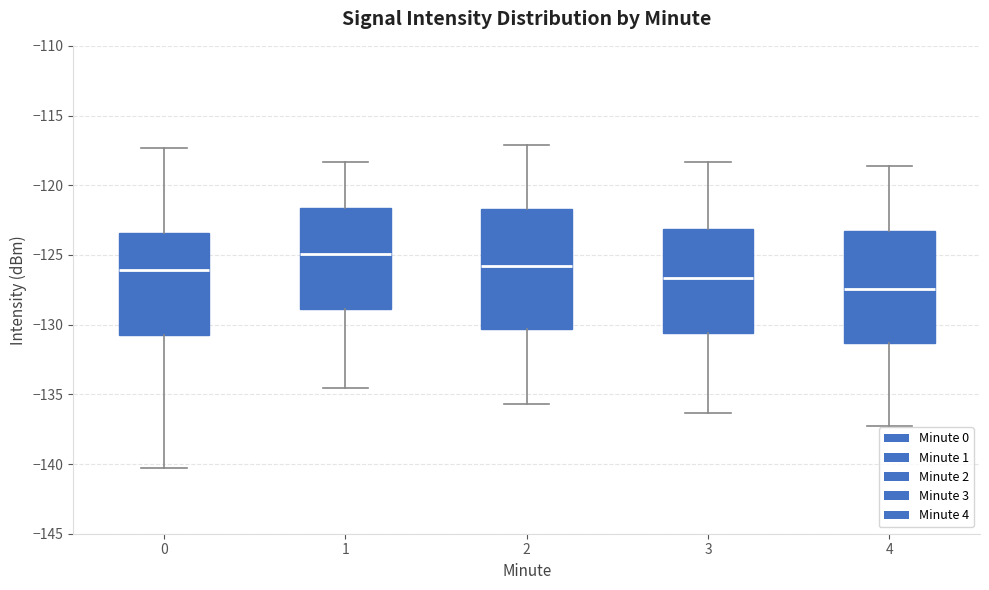

Reading left to right, read every box against the y-axis: the position of its median line, the range the box covers, and the ends of its whiskers. The values are not printed on the chart, so give them approximately, as read against the axis.

0: median -126.0, box -130.5 to -123.5, whiskers -140.5 to -117.5
1: median -125.0, box -129.0 to -121.5, whiskers -134.5 to -118.5
2: median -126.0, box -130.5 to -121.5, whiskers -135.5 to -117.0
3: median -126.5, box -130.5 to -123.0, whiskers -136.5 to -118.5
4: median -127.5, box -131.5 to -123.5, whiskers -137.0 to -118.5